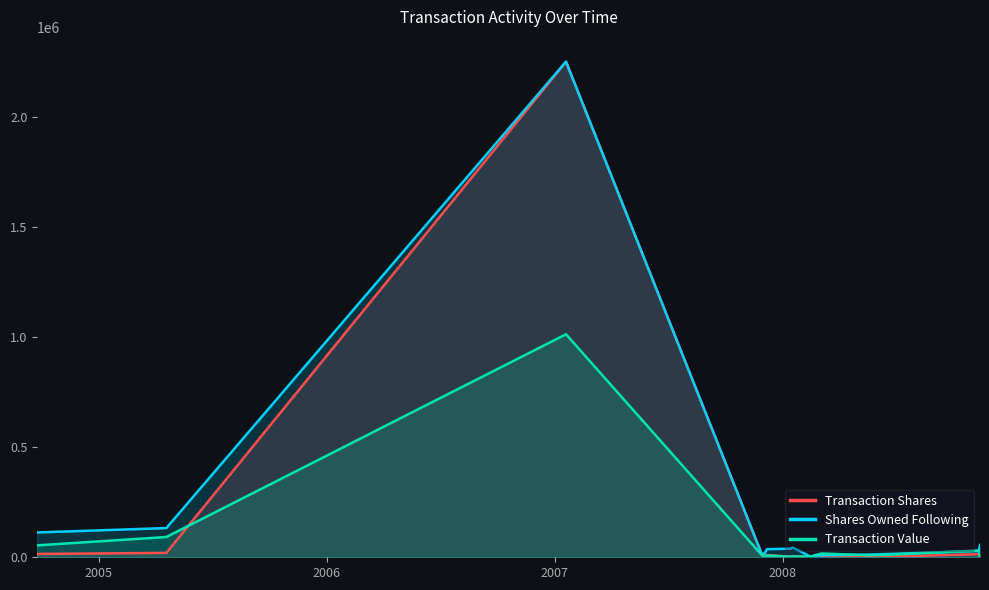

At how many categories does at least one series exceed 1927107?

1